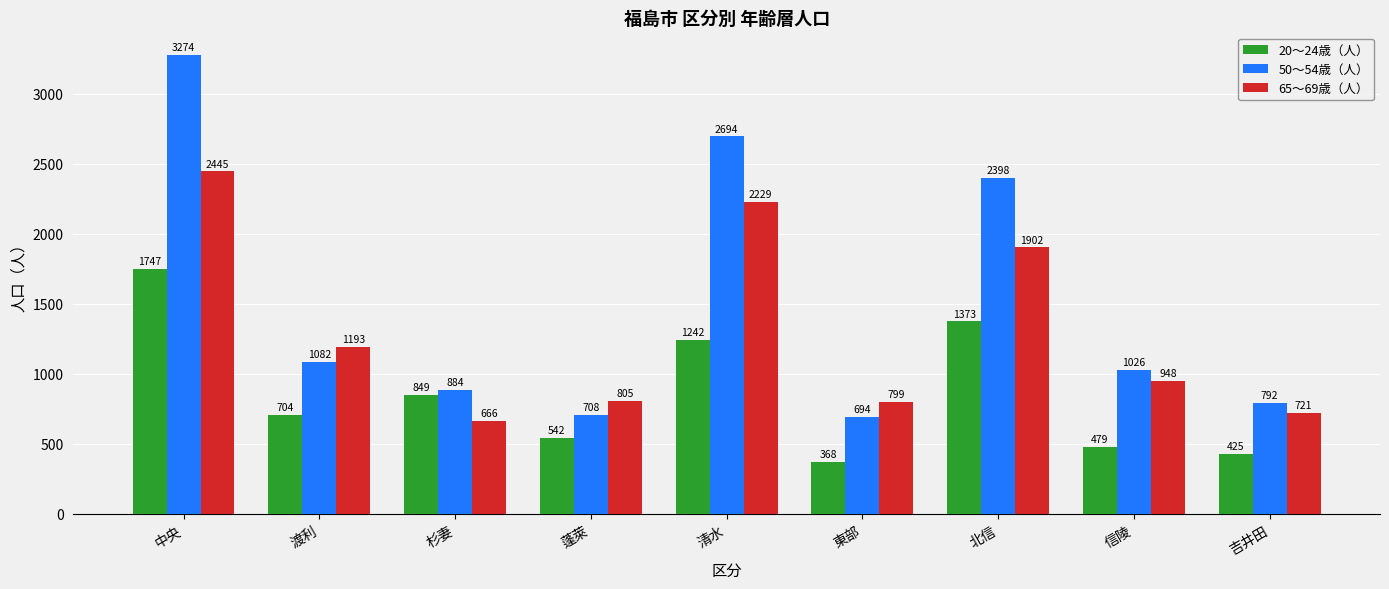

Is it true that 65～69歳（人） equals 1675 at 信陵?

False